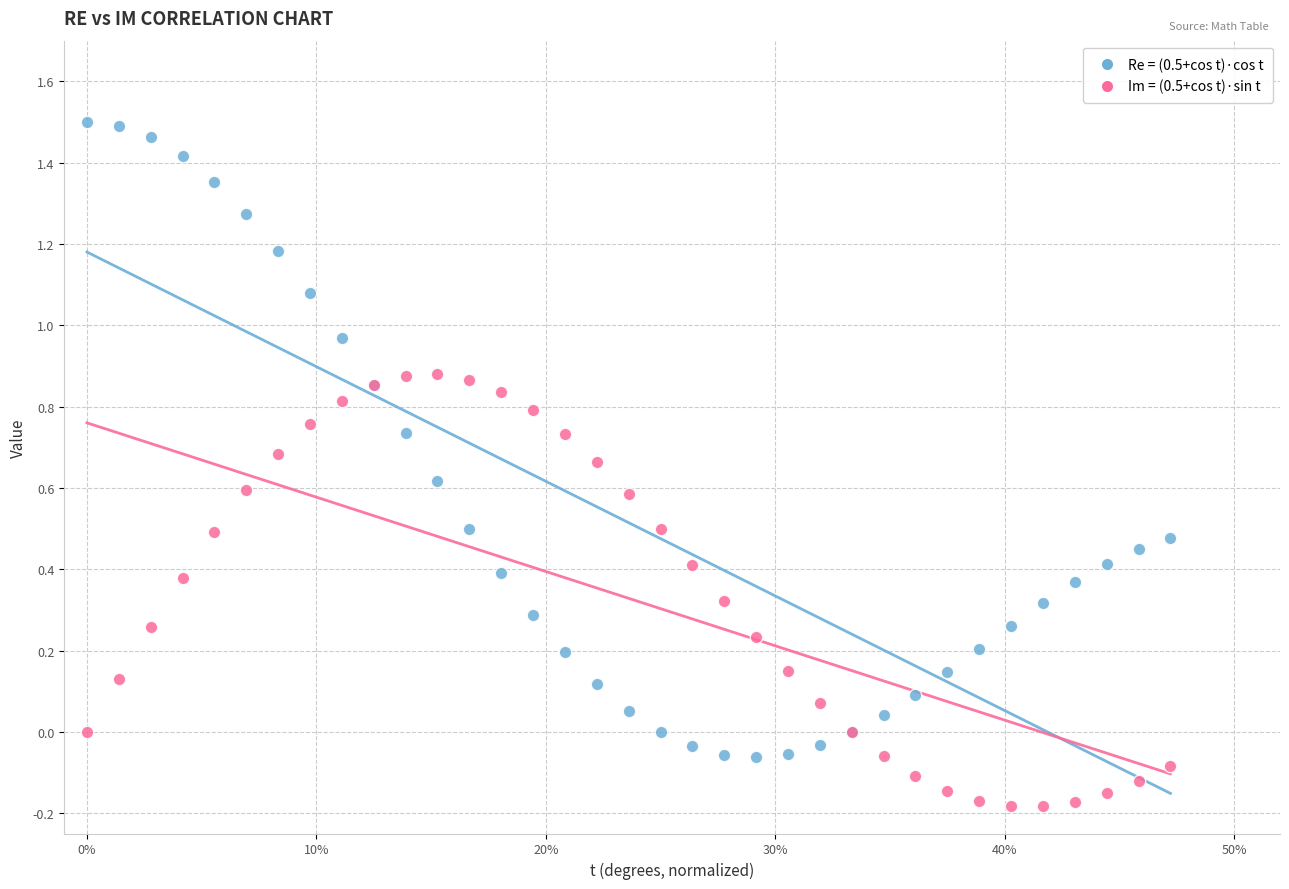

What are all the series names shown in the legend?

Re = (0.5+cos t)·cos t, Im = (0.5+cos t)·sin t